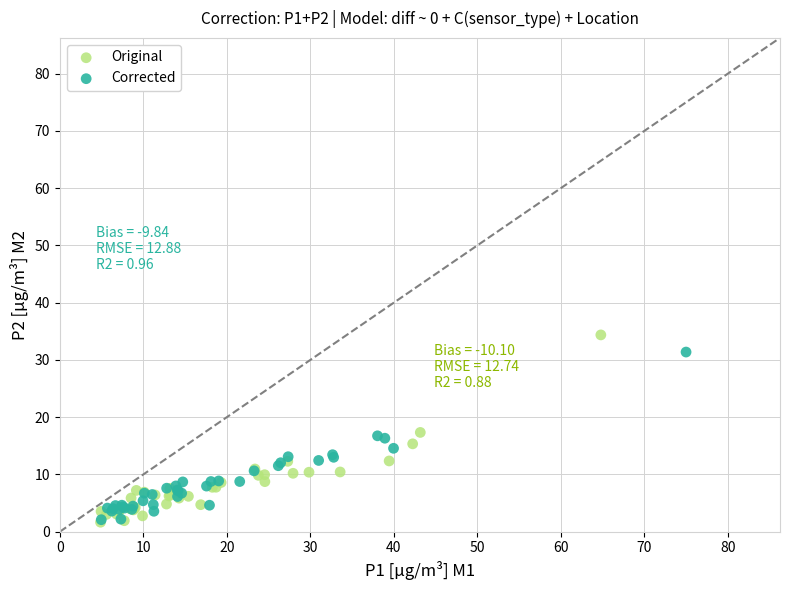

Which series has the largest Y range (max minus min)?

Original